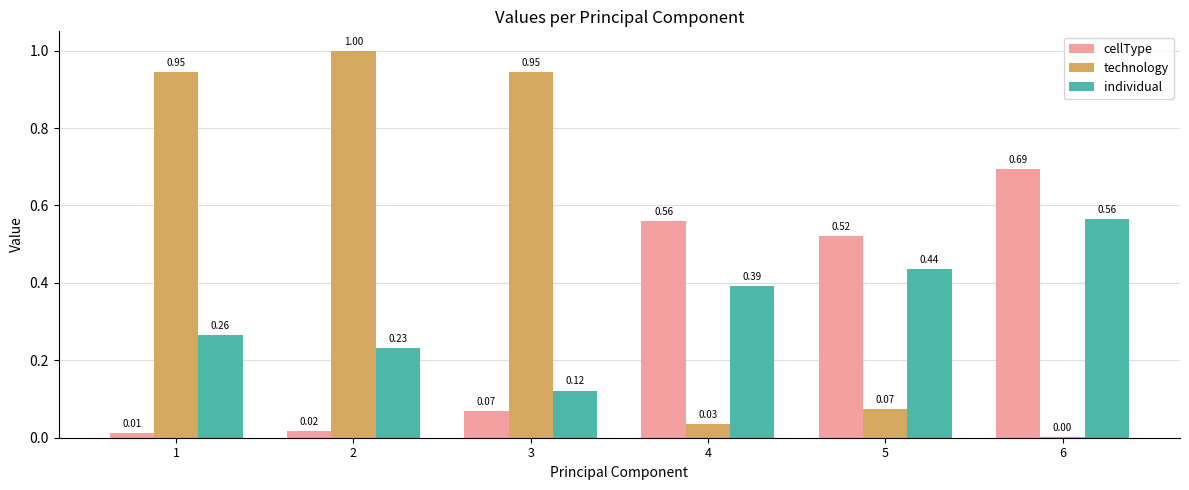

What is the sum of the individual values at 2 and 6?

0.8